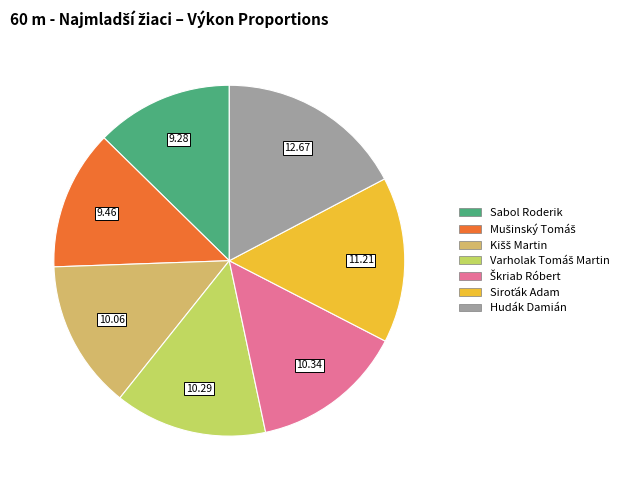

What percentage do Hudák Damián and Mušinský Tomáš together represent?

30.2%